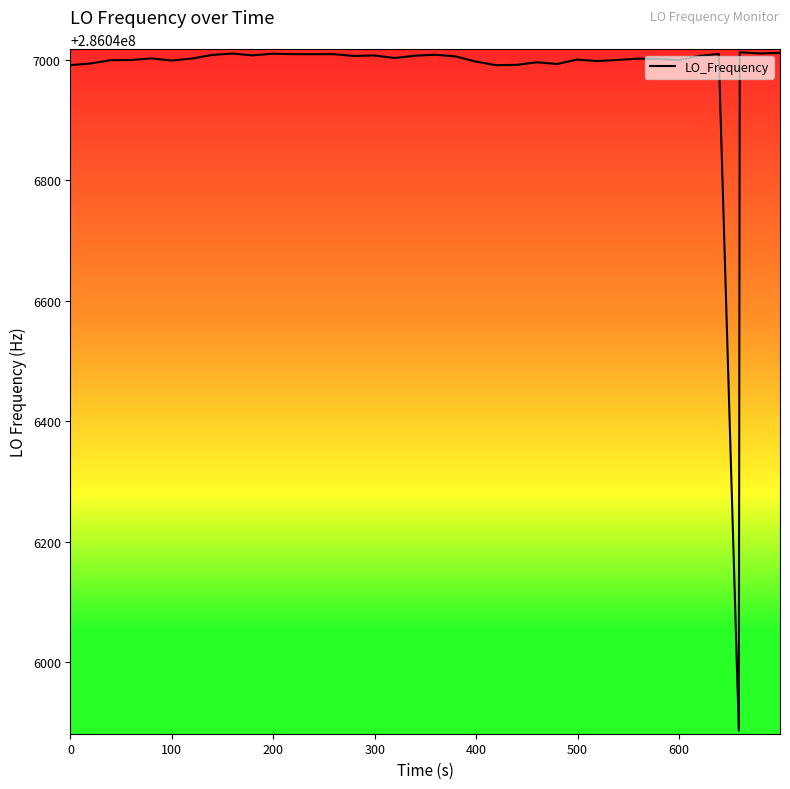

What is the difference between the maximum and minimum values?

1126.4